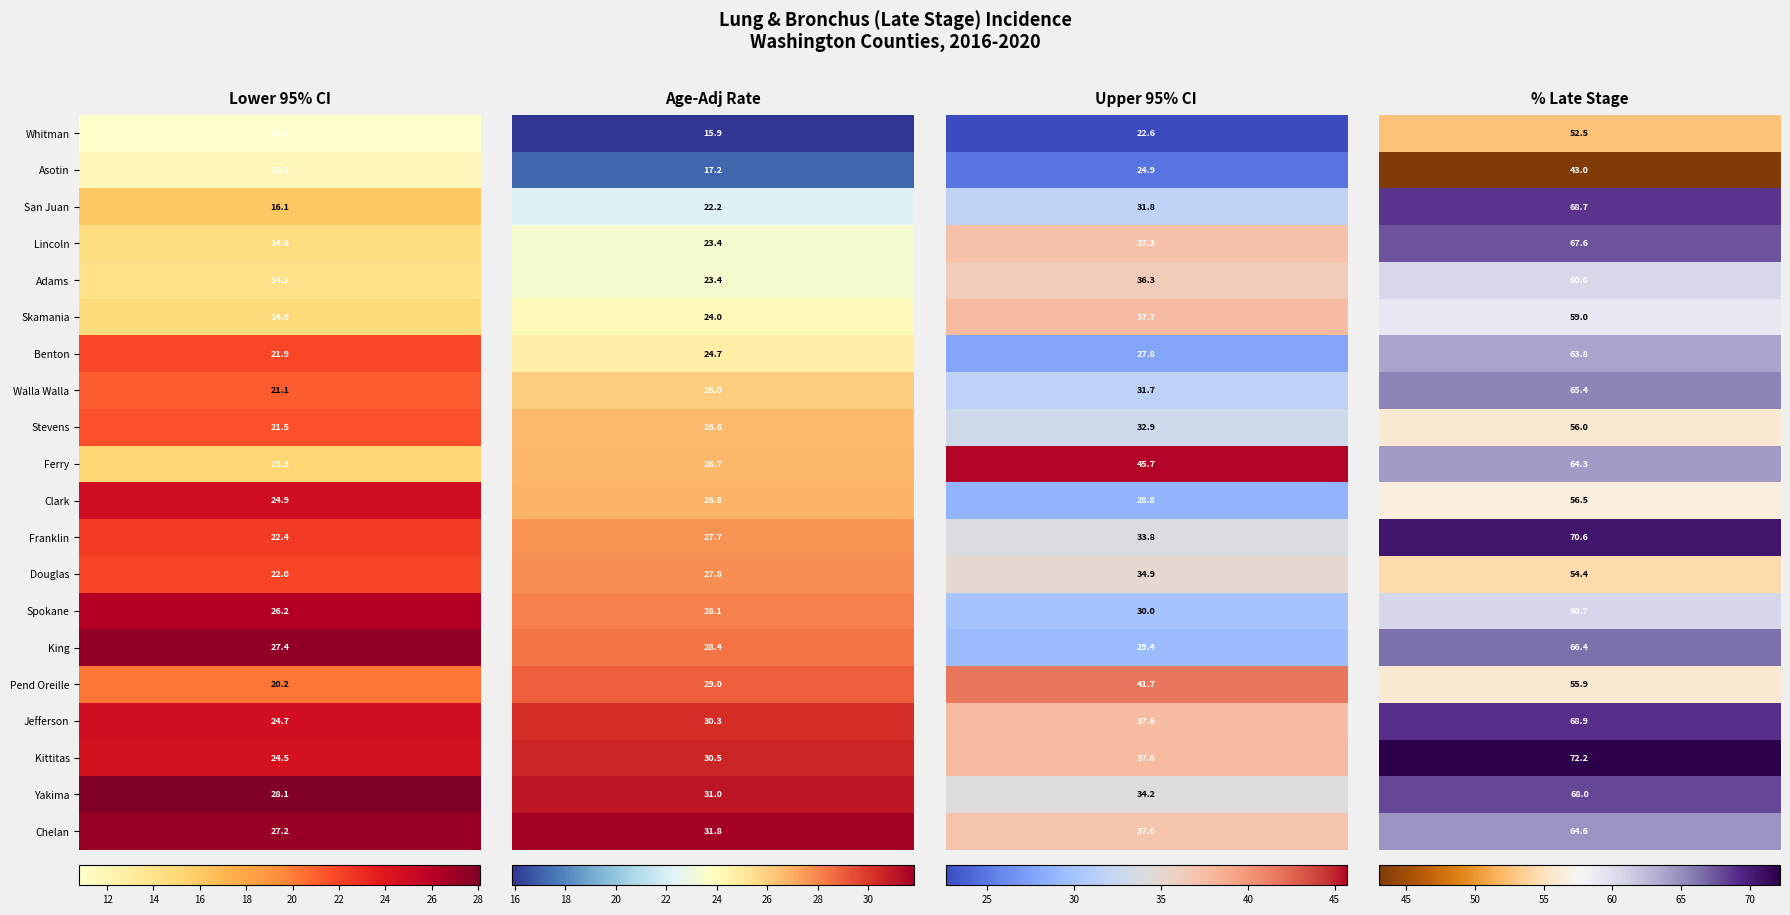

Which category has the highest value across all series?

Late Stage